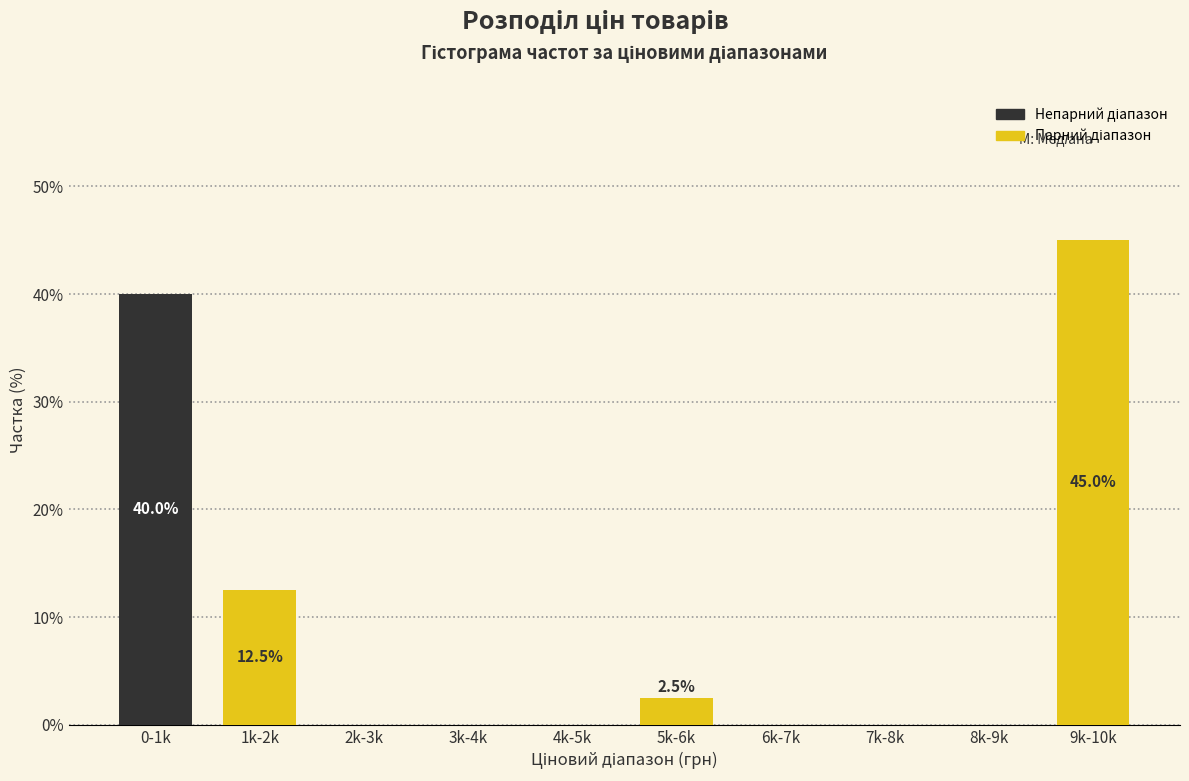

Reading right to left, transcribe all the data shown in this chart.

9k-10k=45.0	8k-9k=0.0	7k-8k=0.0	6k-7k=0.0	5k-6k=2.5	4k-5k=0.0	3k-4k=0.0	2k-3k=0.0	1k-2k=12.5	0-1k=40.0